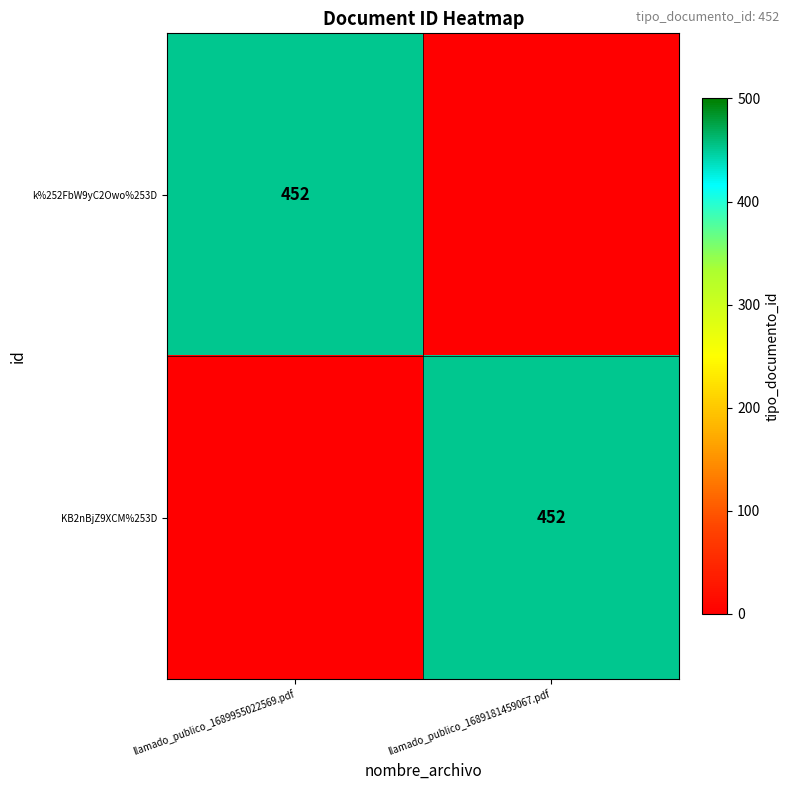

The value of KB2nBjZ9XCM%253D at llamado_publico_1689181459067.pdf is 452. True or false?

True